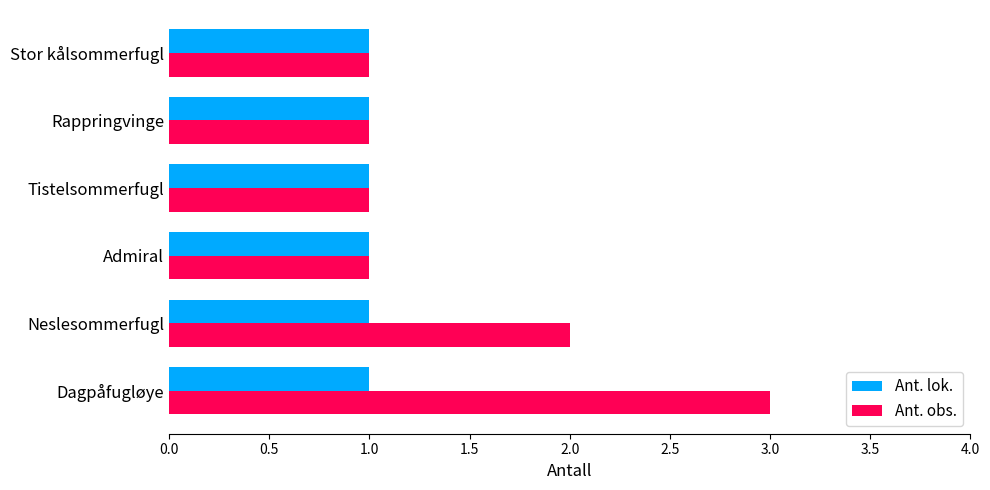

Rank the series by their average value, from lowest to highest.

Ant. lok., Ant. obs.